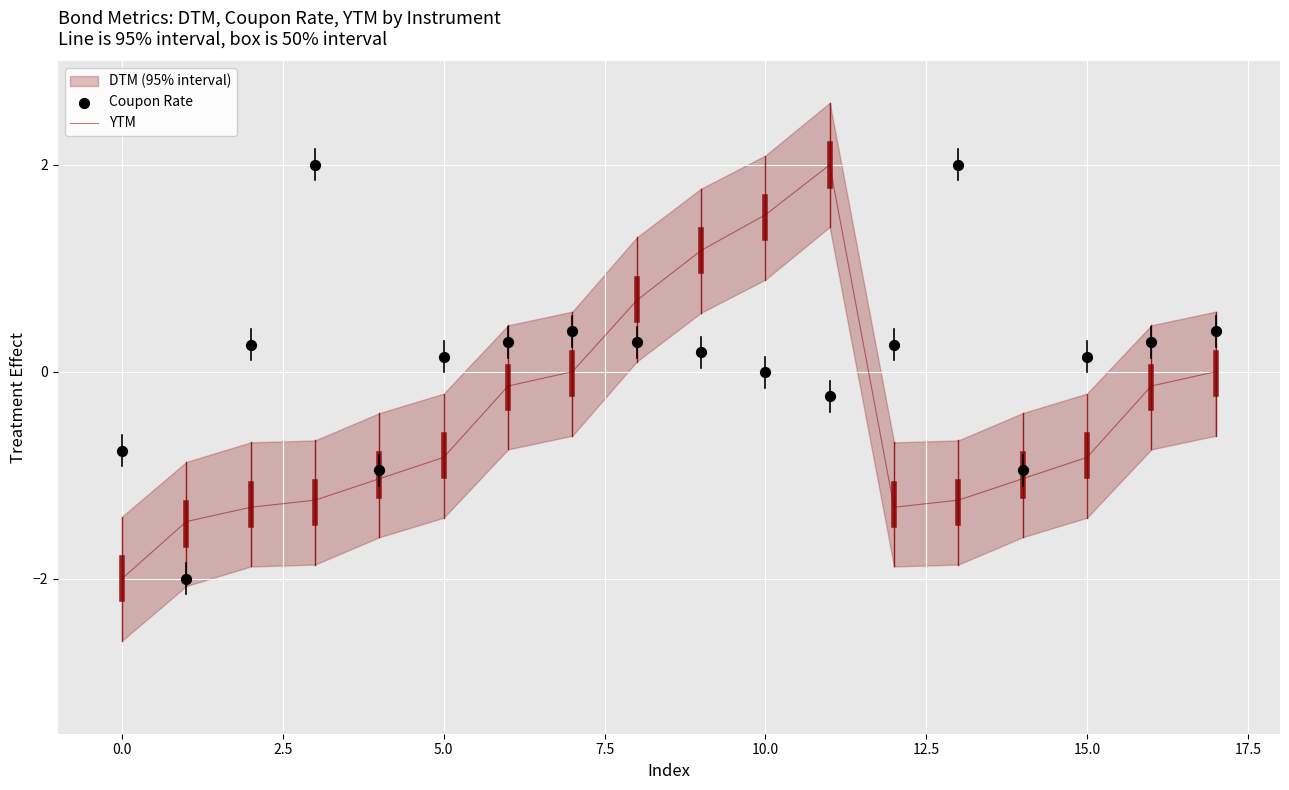

Which series contains the highest Y value?

YTM